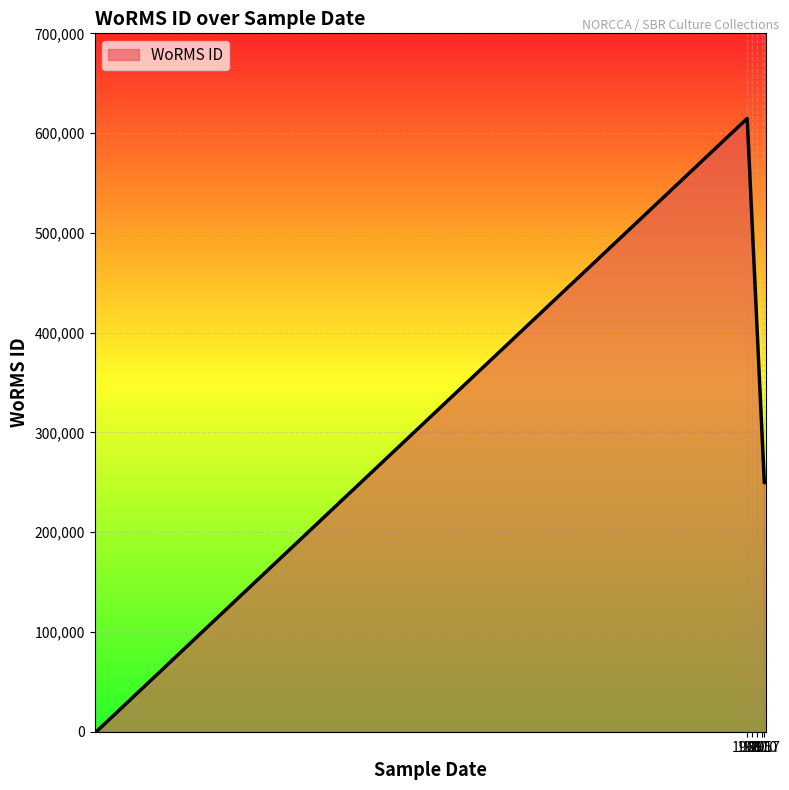

True or false: there are more than 1 points higher than both neighbors.

False